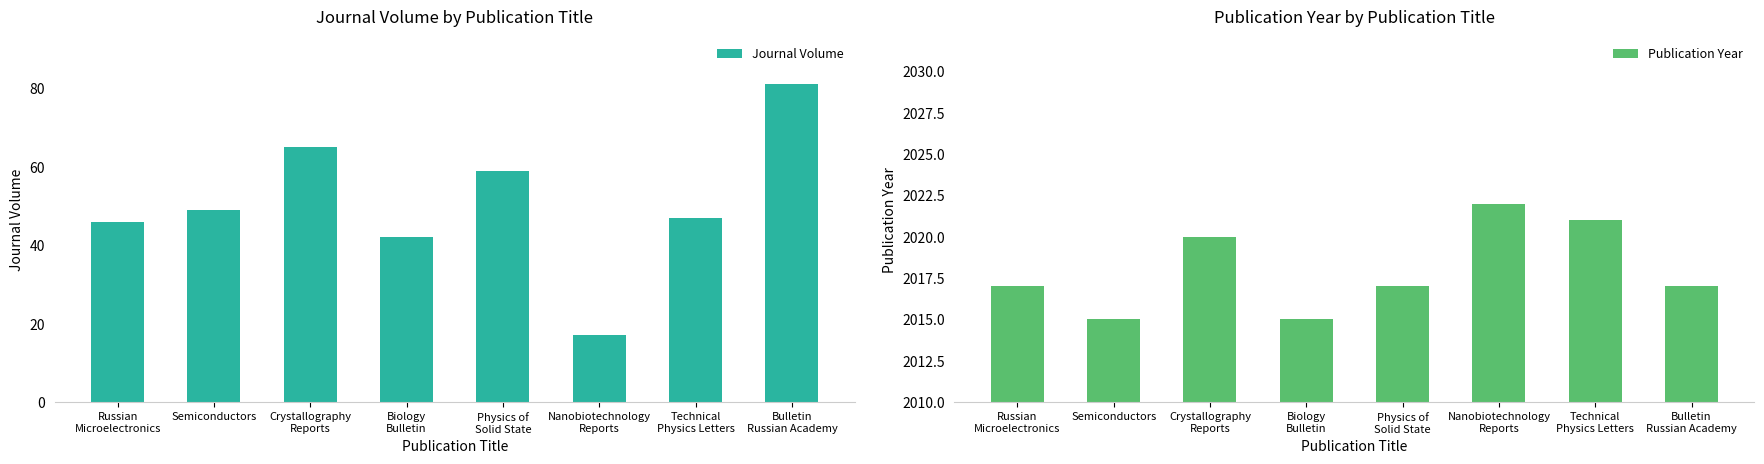

What value does the Journal Volume series have at Russian
Microelectronics?

46